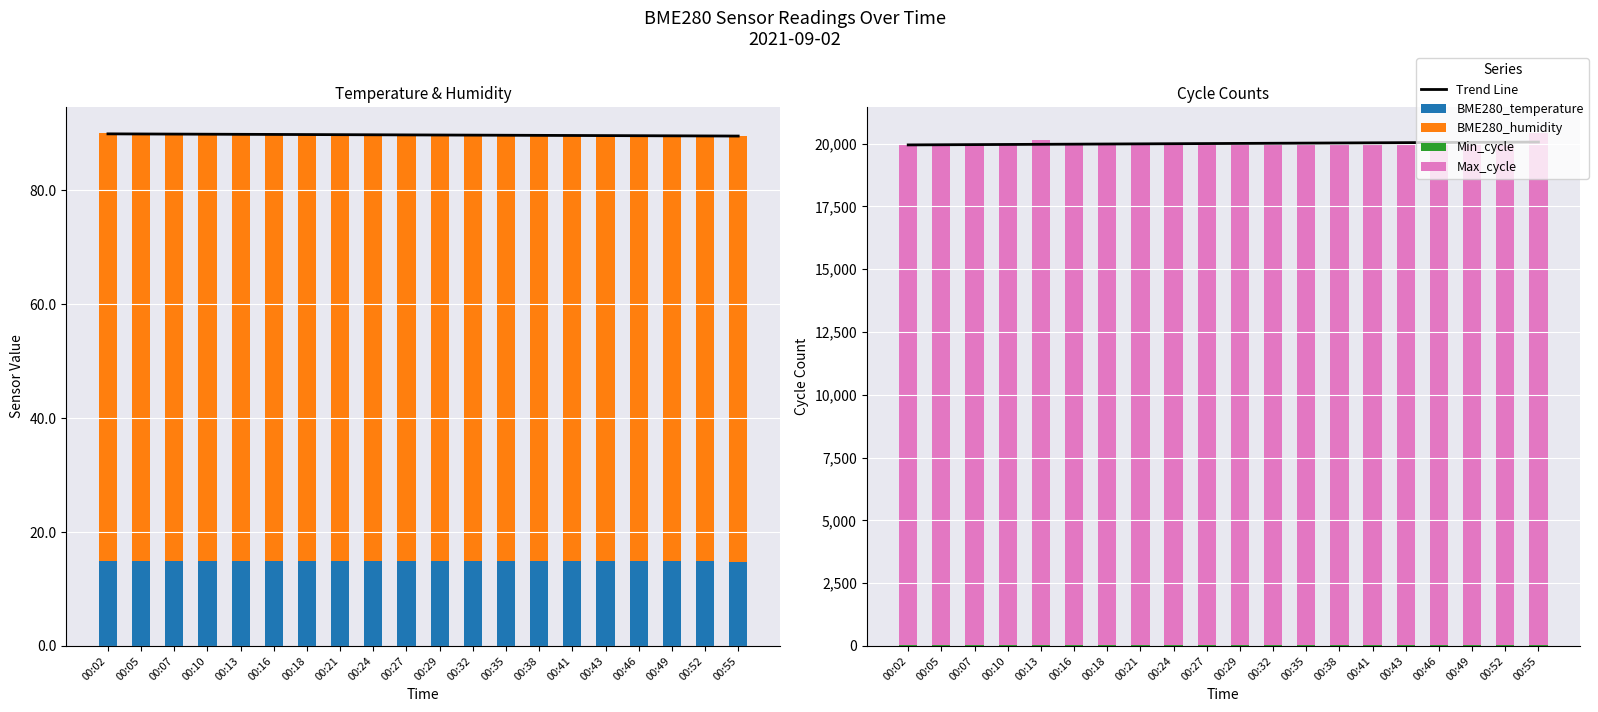

What is the difference between the maximum and second lowest values in the Max_cycle series?

479.0